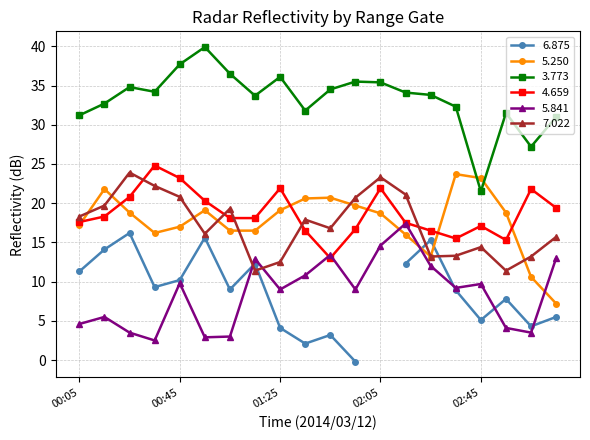

What is the maximum value for   5.250?

23.7